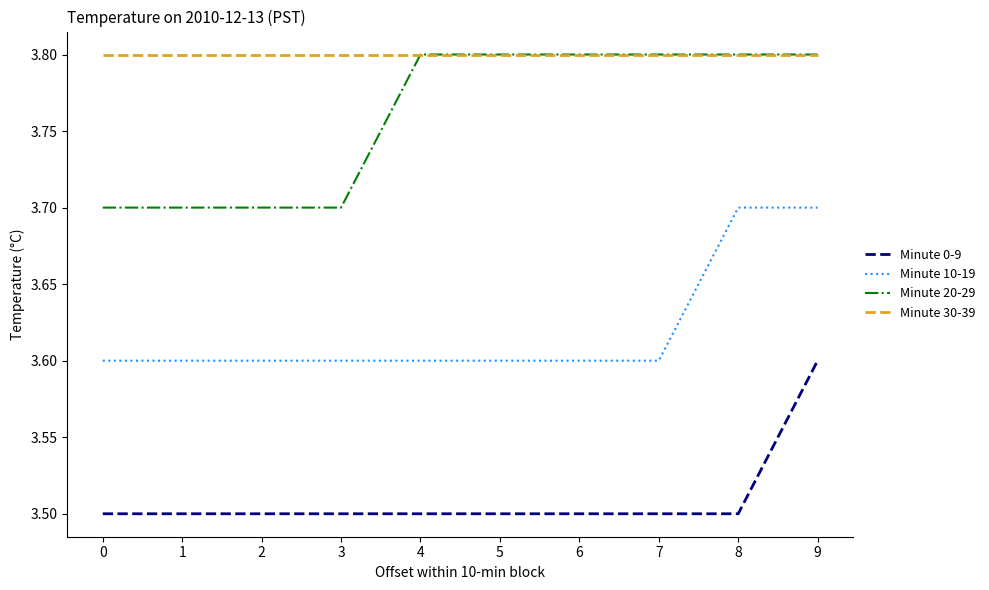

What is the difference between the second highest and minimum values in the Minute 20-29 series?

0.1